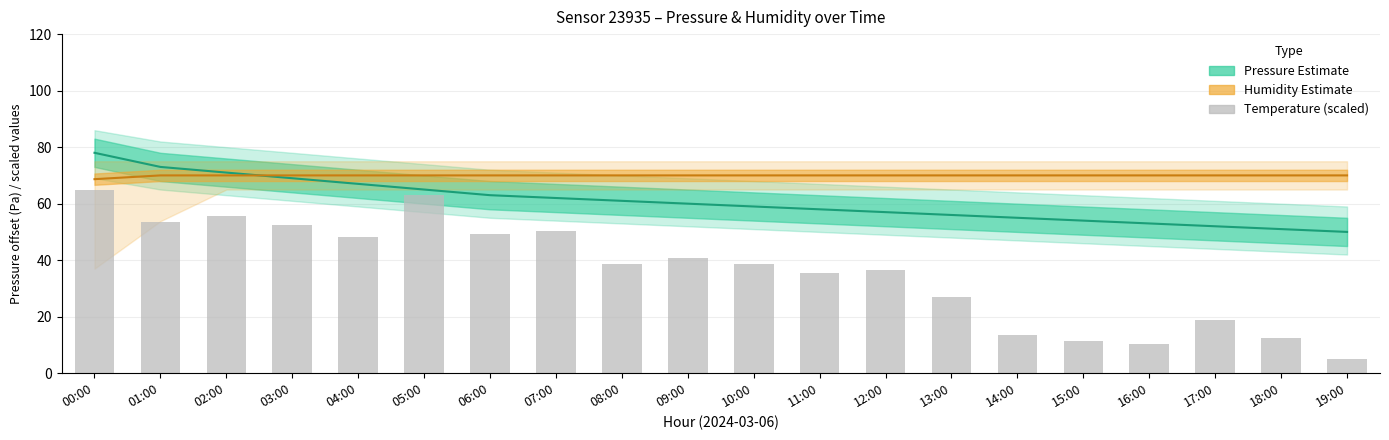

Rank the categories by value from lowest to highest.

19:00, 16:00, 15:00, 18:00, 14:00, 17:00, 13:00, 11:00, 12:00, 08:00, 10:00, 09:00, 04:00, 06:00, 07:00, 03:00, 01:00, 02:00, 05:00, 00:00